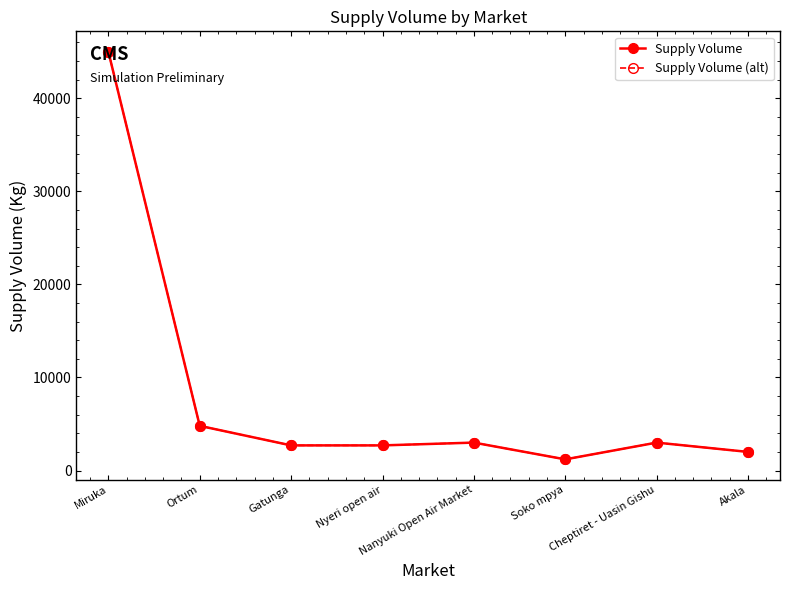

What is the value of the Supply Volume point at the 5th from the left?

3000